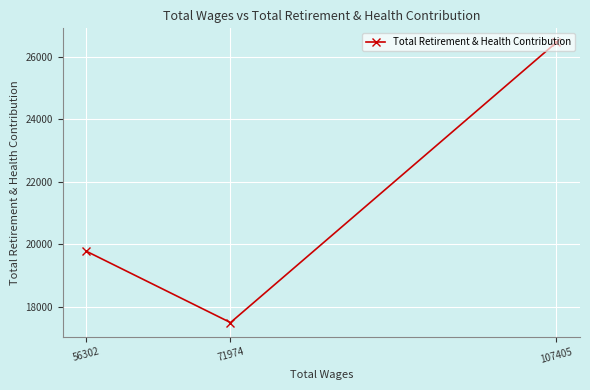

How many values are between 17496 and 26469?

3